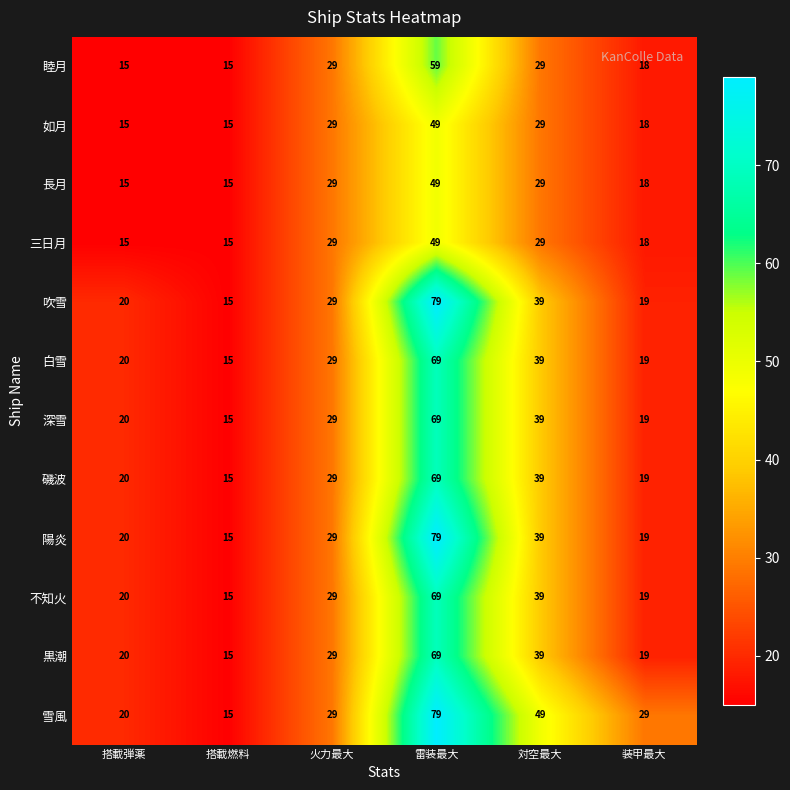

List the labels in order of 陽炎 value, largest first.

雷装最大, 対空最大, 火力最大, 搭載弾薬, 装甲最大, 搭載燃料